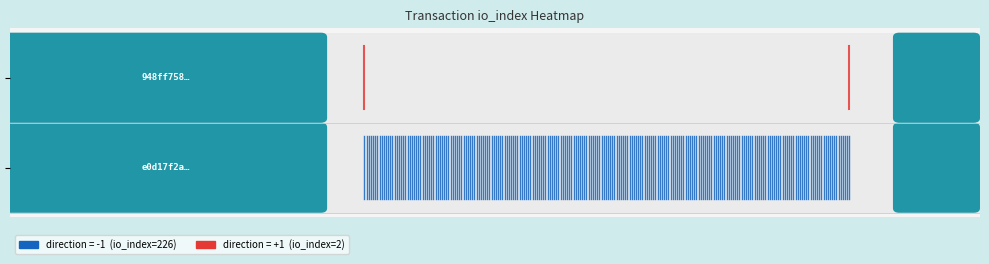

True or false: dir=−1 has a value of 0.6 at 1.

False